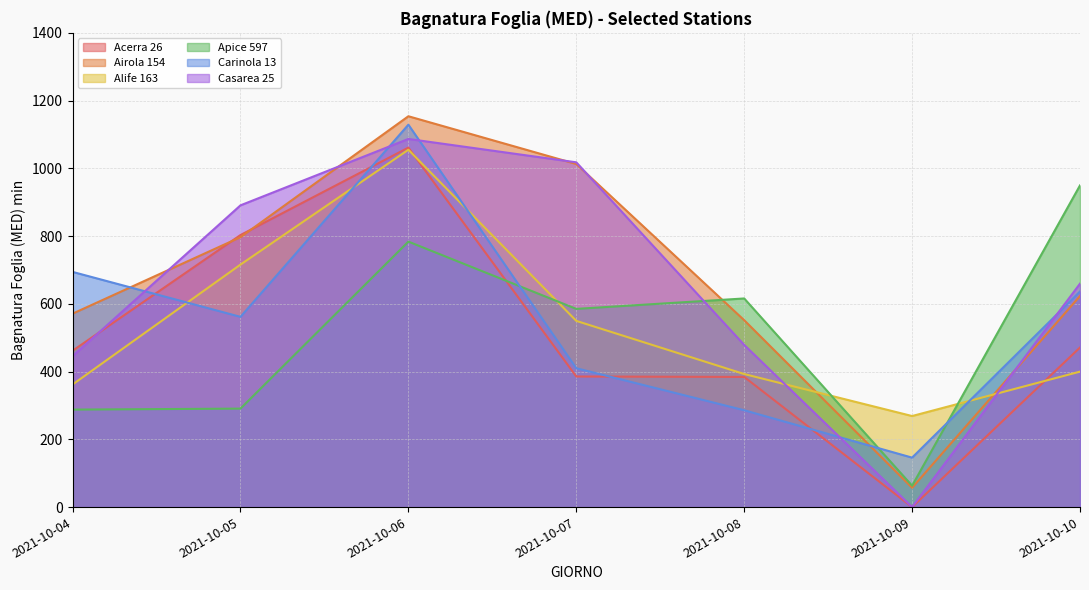

Where is the first local maximum for Casarea 25?

2021-10-06